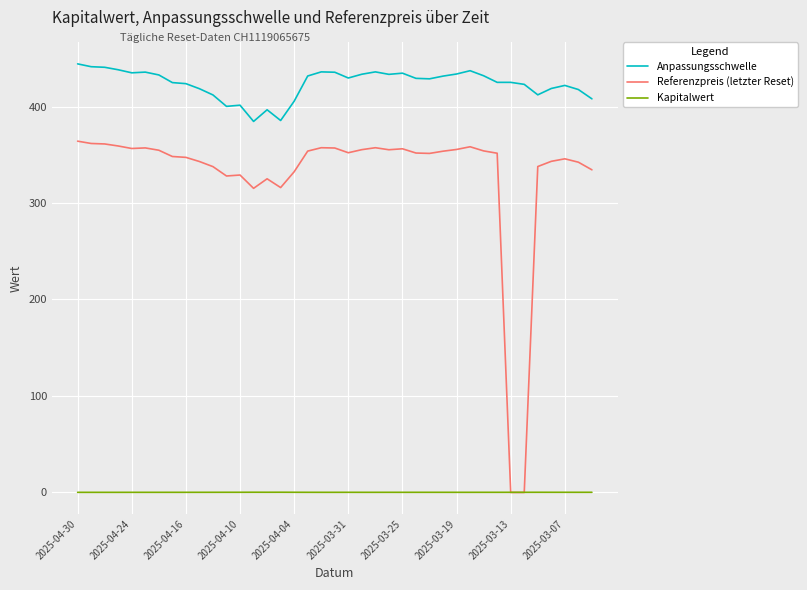

Which series has the largest total across all categories?

Anpassungsschwelle